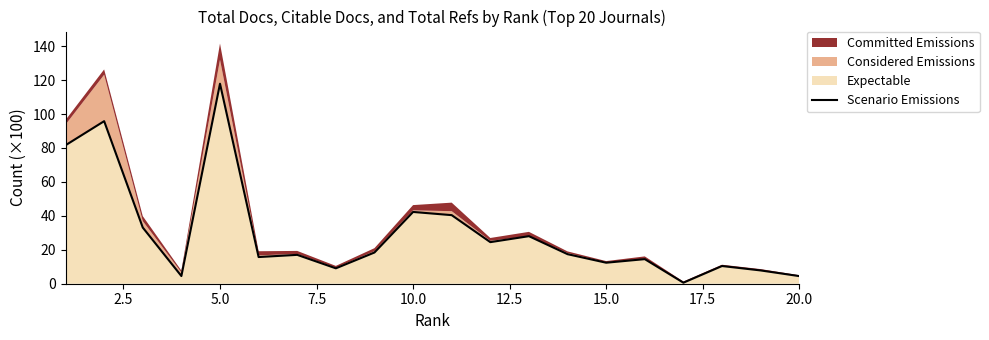

Does the chart have visible grid lines?

No